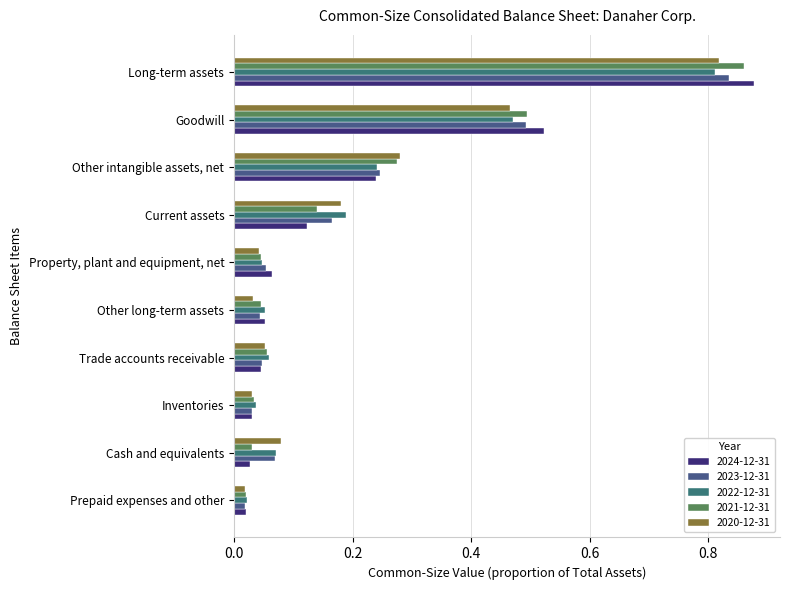

What is the label of the 2nd bar from the left?

Trade accounts receivable